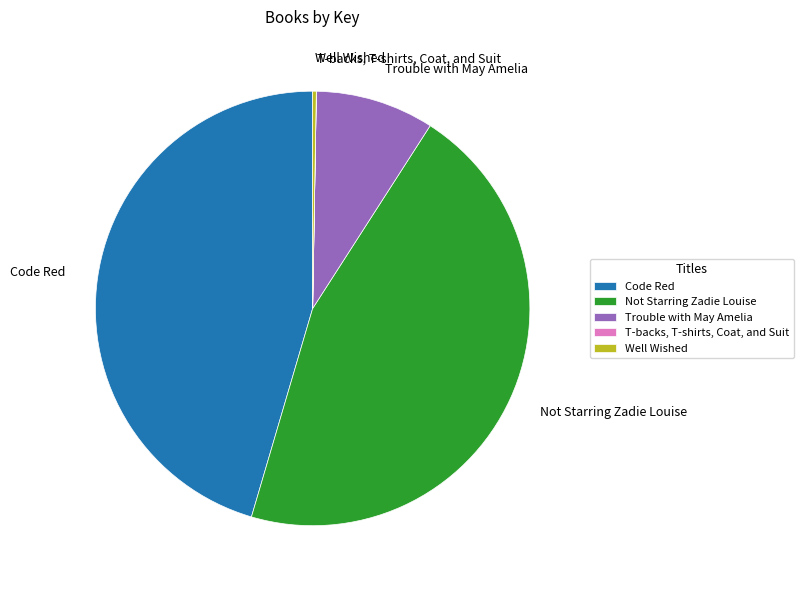

Is it true that Trouble with May Amelia is 1% of the pie?

False